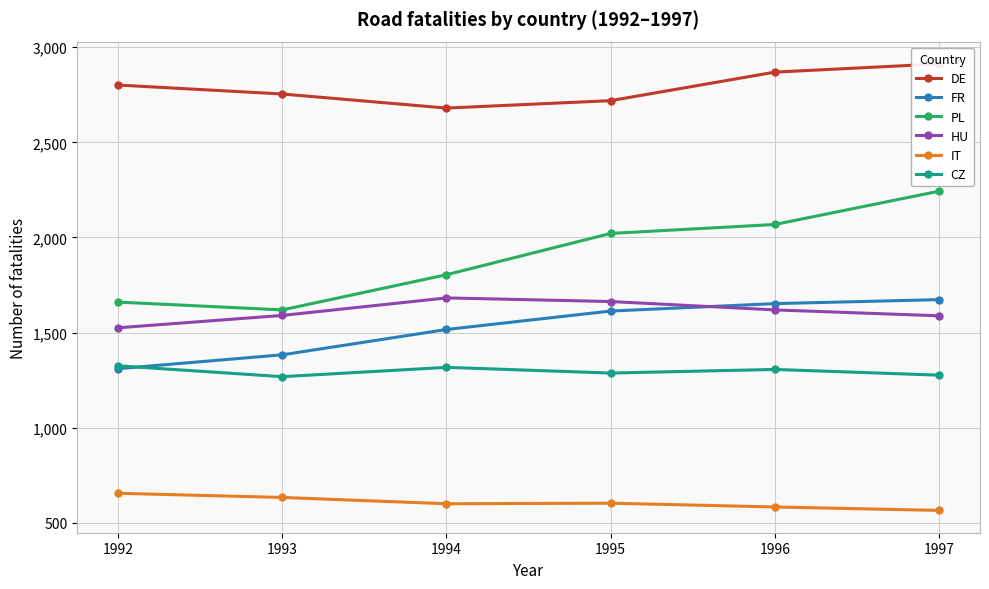

Reading left to right, what are all the values shown in this chart?

DE: 2801	2754	2680	2719	2869	2912
FR: 1310	1383	1516	1613	1652	1673
PL: 1660	1619	1804	2021	2068	2243
HU: 1525	1590	1682	1663	1619	1588
IT: 655	633	600	603	583	565
CZ: 1325	1268	1317	1287	1306	1276